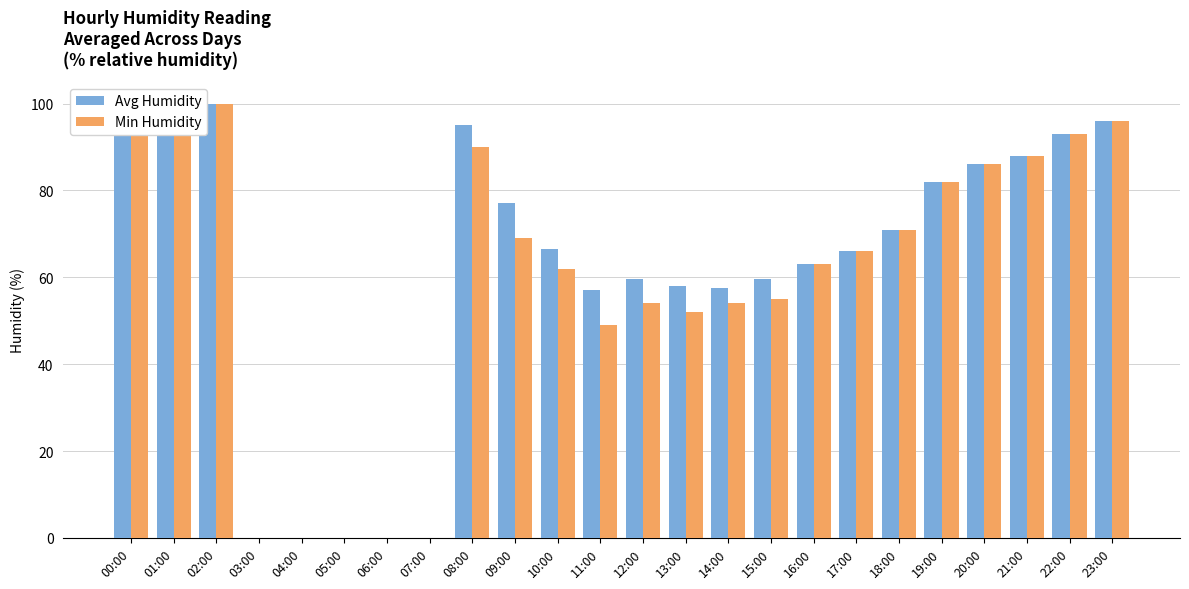

Are the bars grouped side by side (vs. stacked)?

Yes